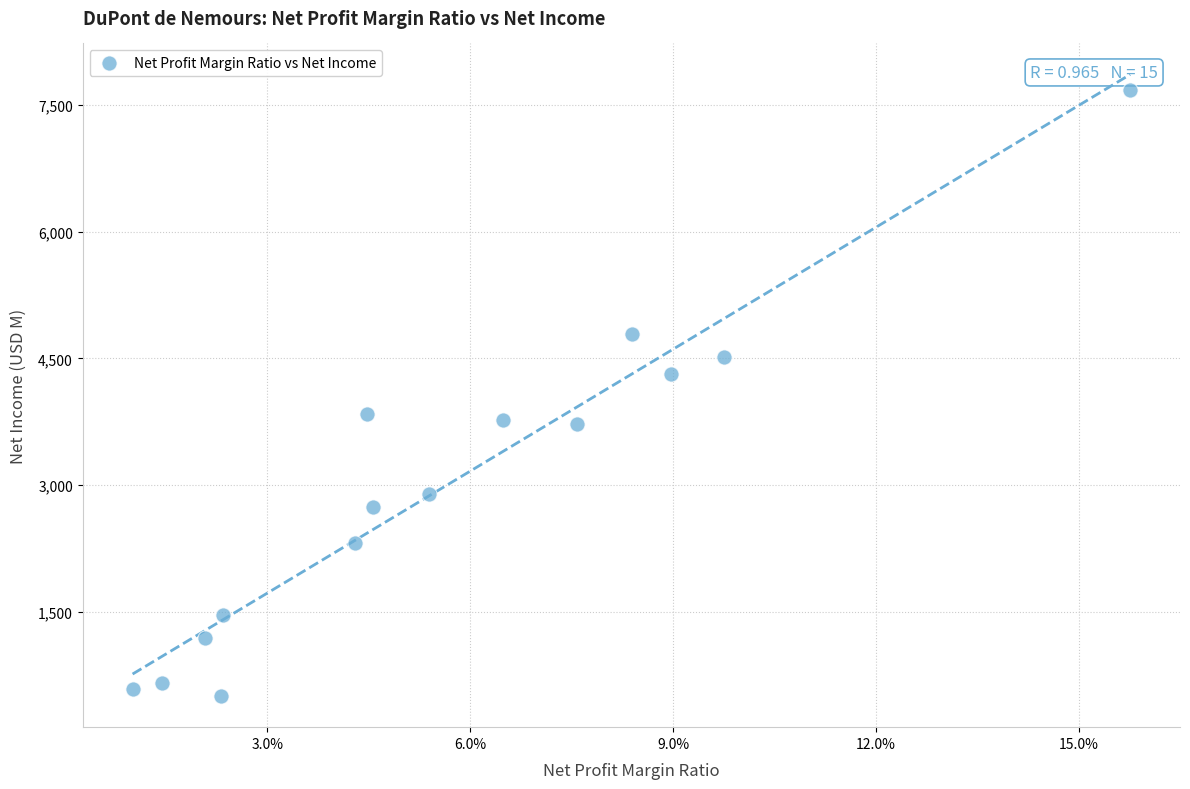

What is the range of Y values (max minus min)?

7187